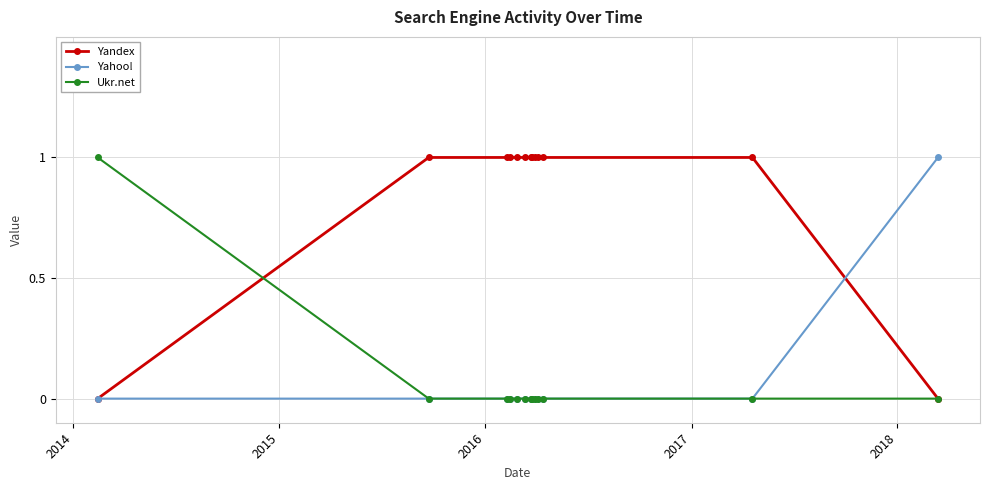

Which series has the largest total across all categories?

Yandex